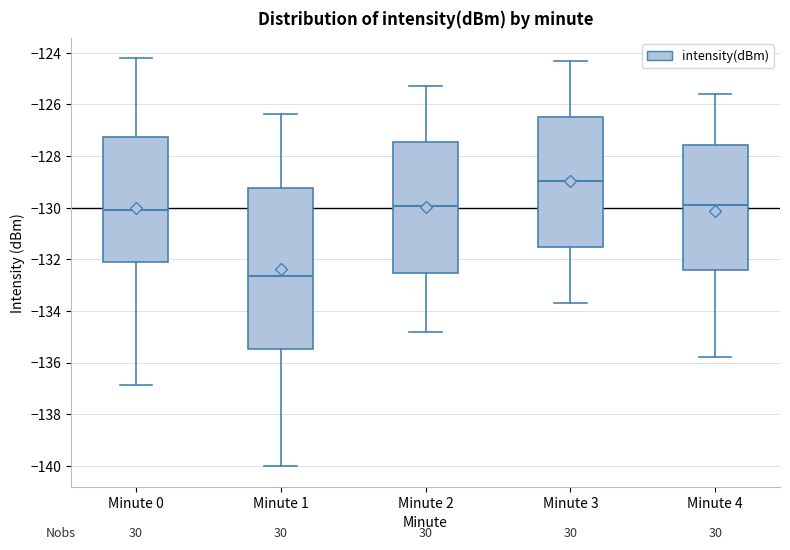

Where is the lower edge of the box for Minute 2 on the y-axis? The values are not printed on the chart, so give them approximately, as read against the axis.

-132.6